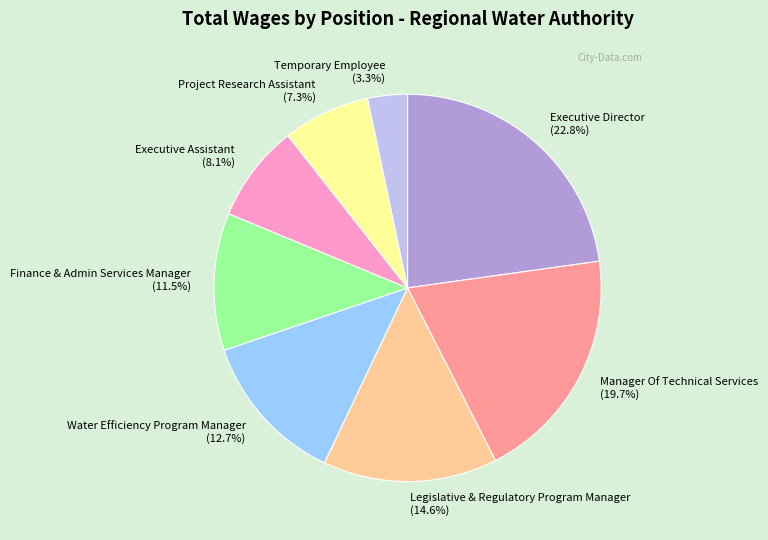

Between Temporary Employee and Executive Assistant, which is larger?

Executive Assistant